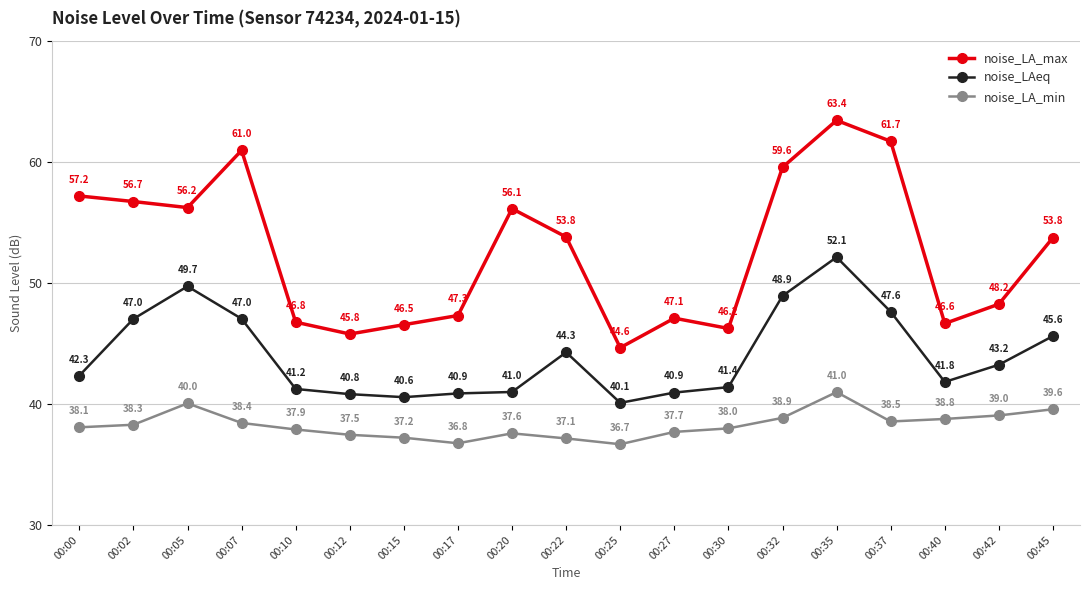

What value does the noise_LA_min series have at 00:40?

38.8